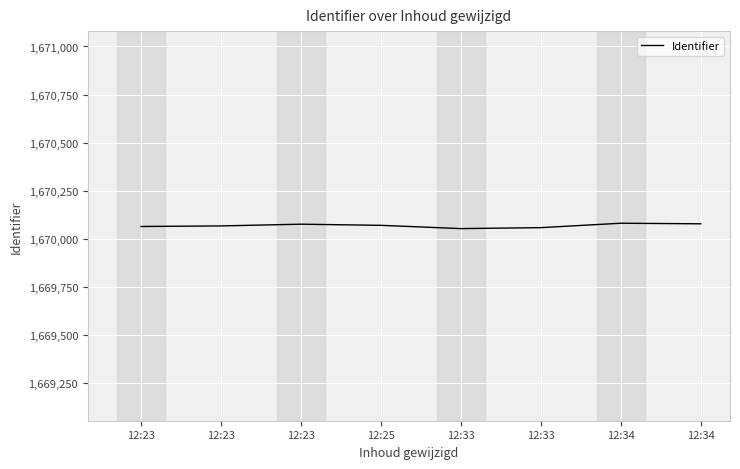

Count the number of categories in the chart.

8